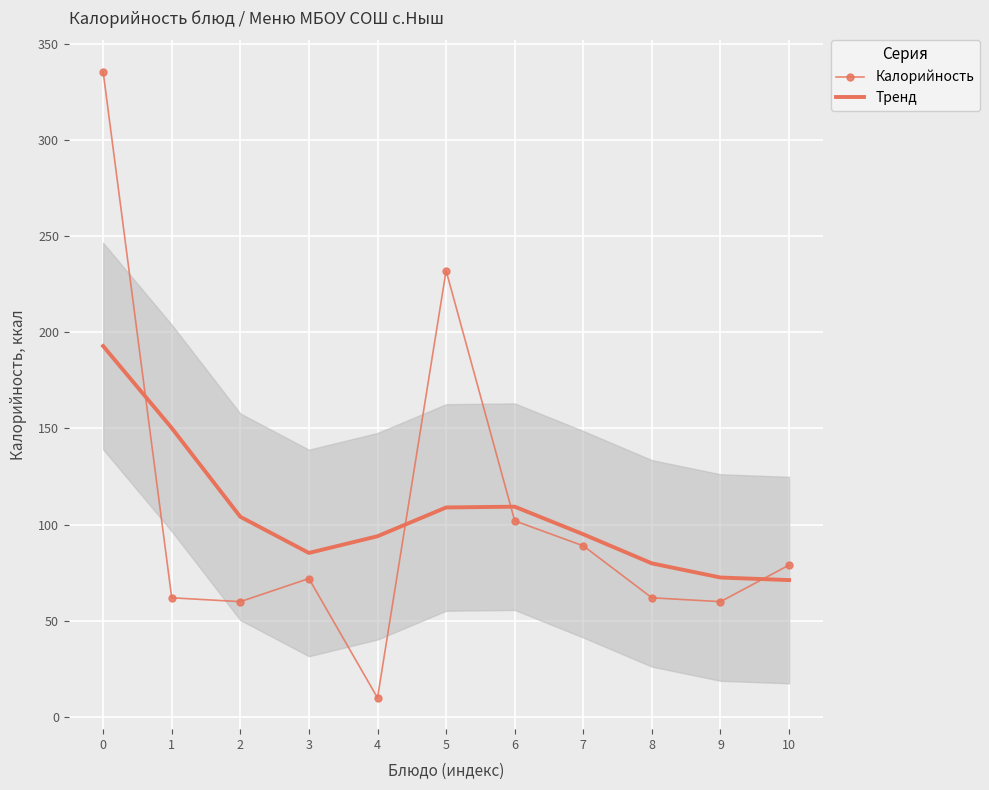

True or false: Тренд has more than 0 points higher than both neighbors.

True